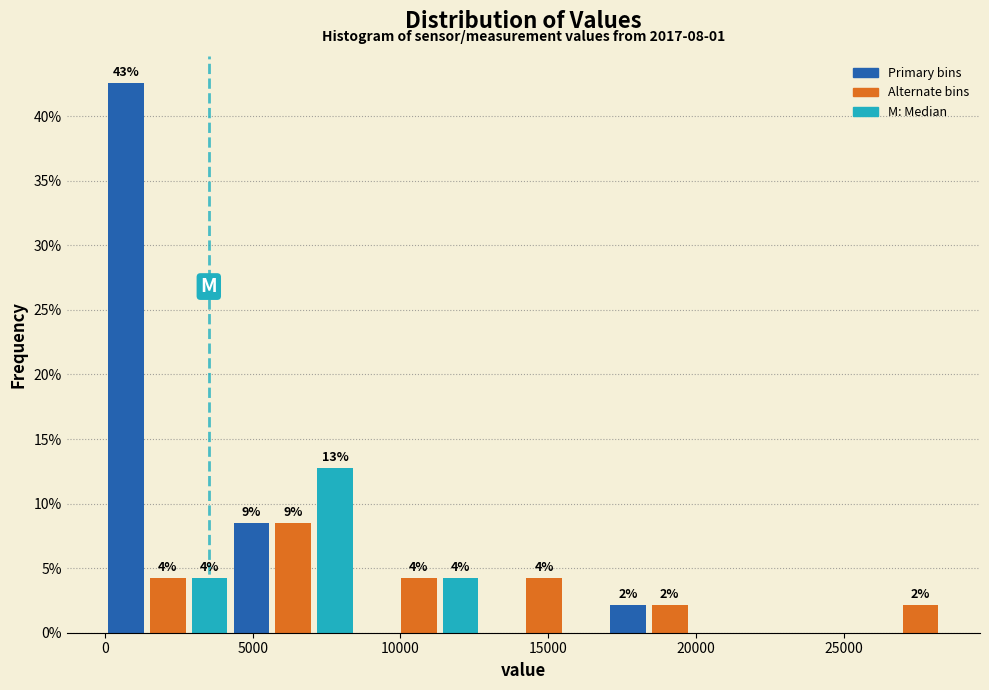

Read against the x-axis, roughly where is the centre of the tallest bar?

500